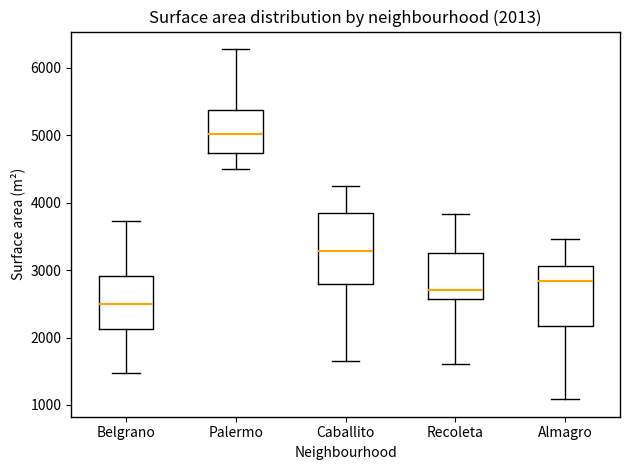

Which box's median line is the highest?

Palermo